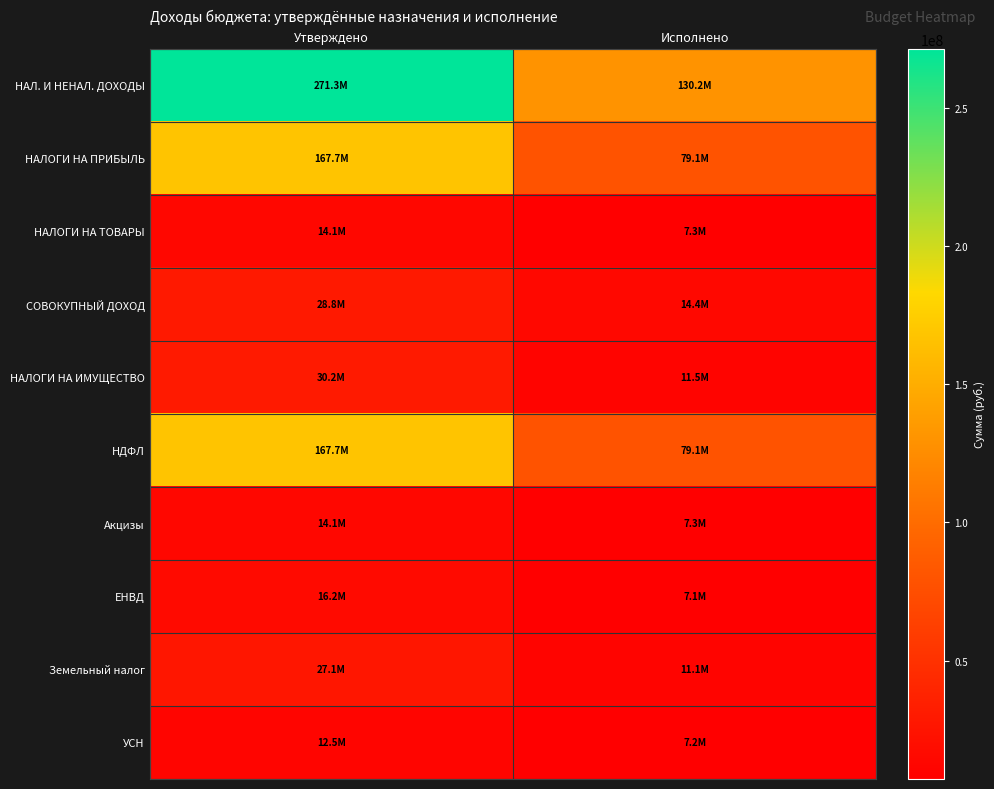

Which series has the widest spread of values?

НАЛ. И НЕНАЛ. ДОХОДЫ